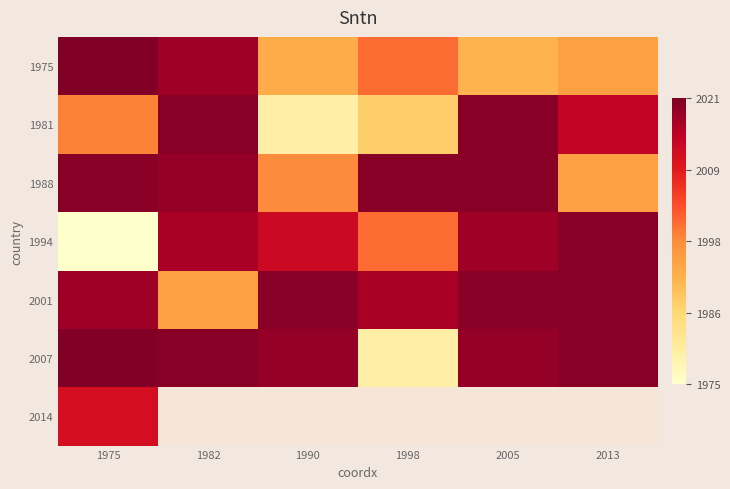

Is it true that 1981 equals 1988.0 at 1998?

True